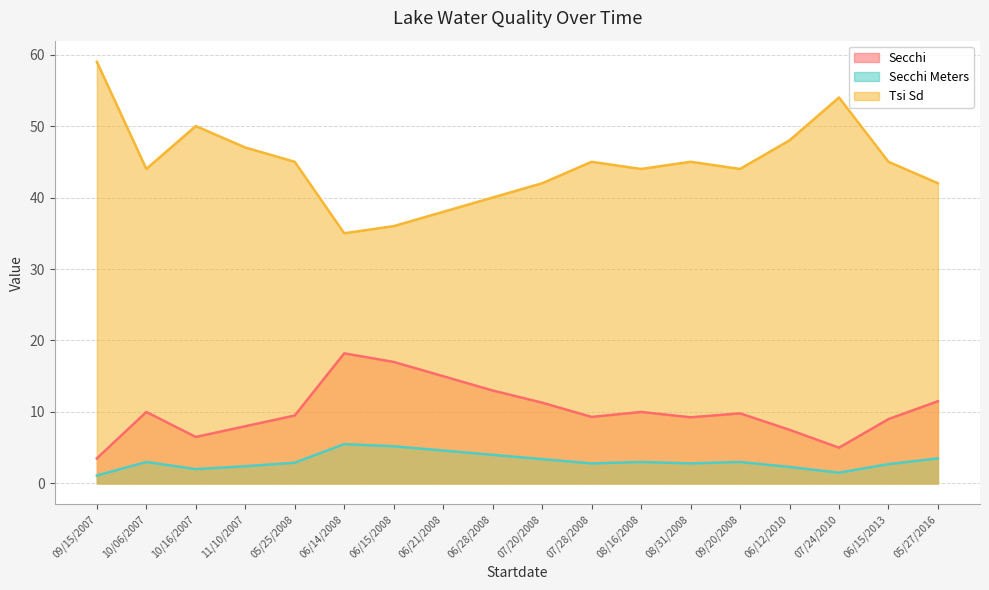

What are all the series names shown in the legend?

Secchi, Secchi Meters, Tsi Sd